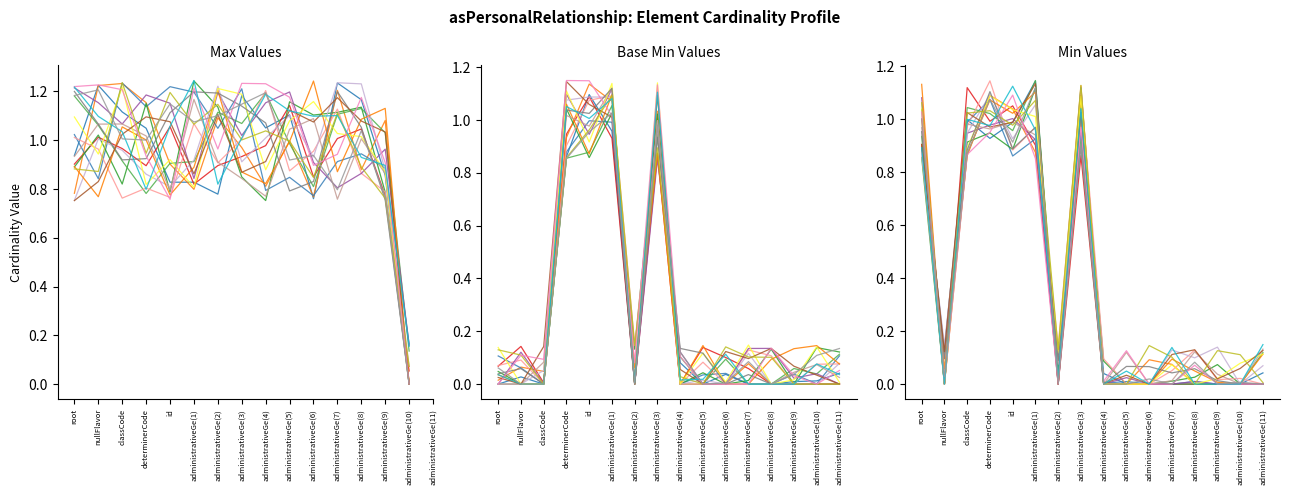

What position from the left is administrativeGe(10)?

15